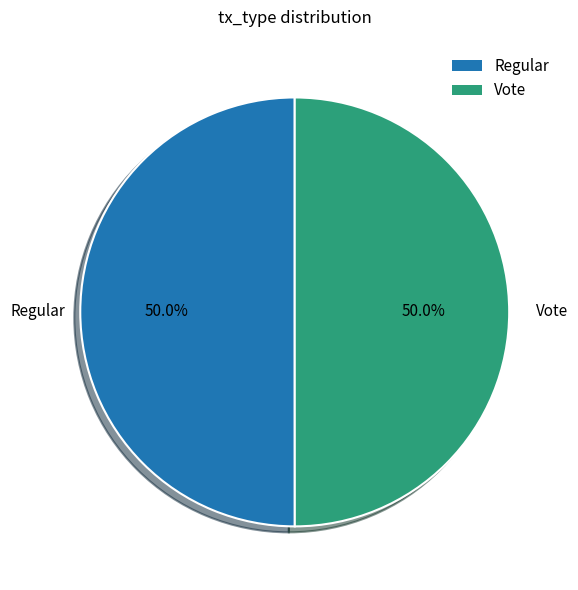

To the nearest percent, what percentage of the pie is Vote?

50%